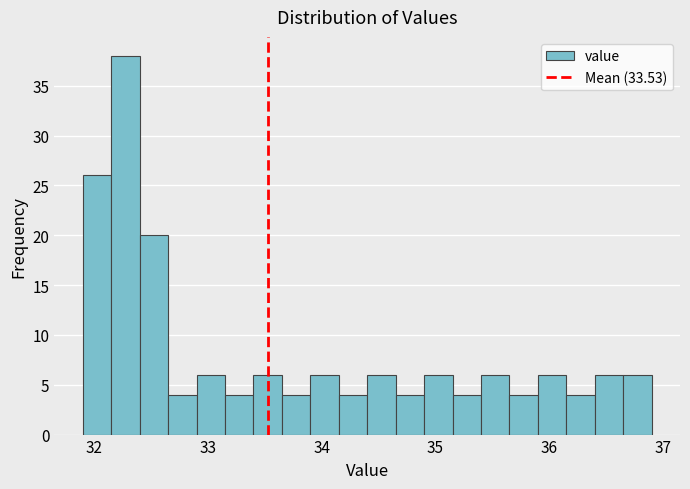

Around what value on the x-axis is the tallest bar? Give the approximate position of its centre, as read against the axis.

32.3